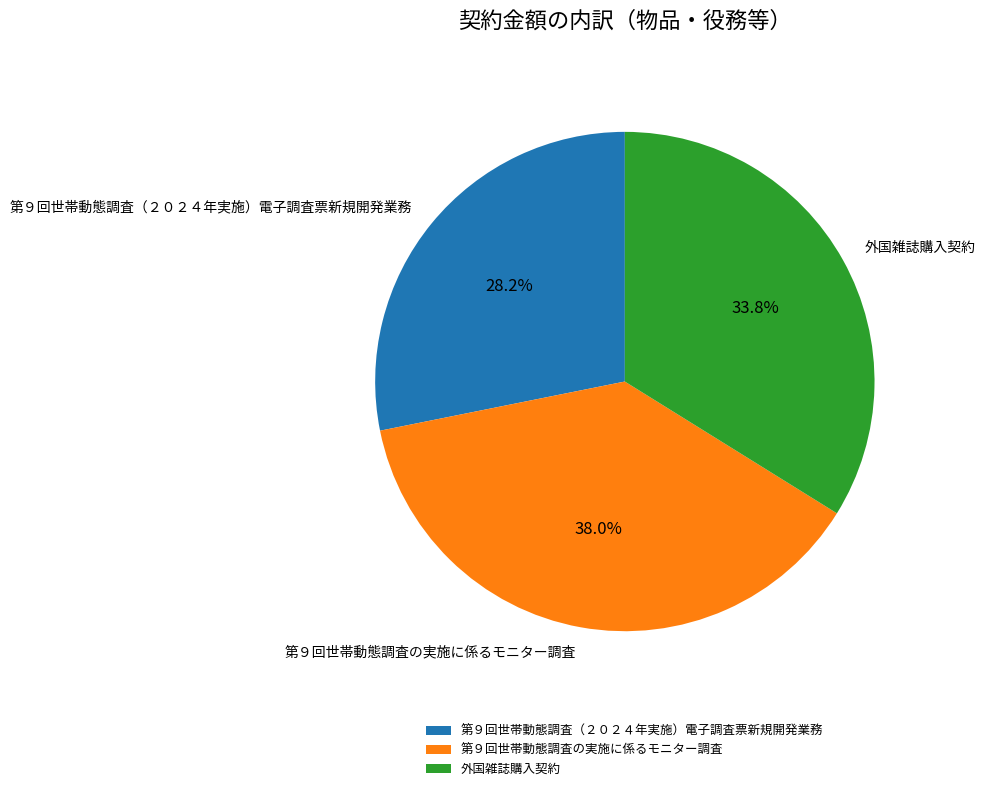

Is there any slice that represents more than half of the pie?

No